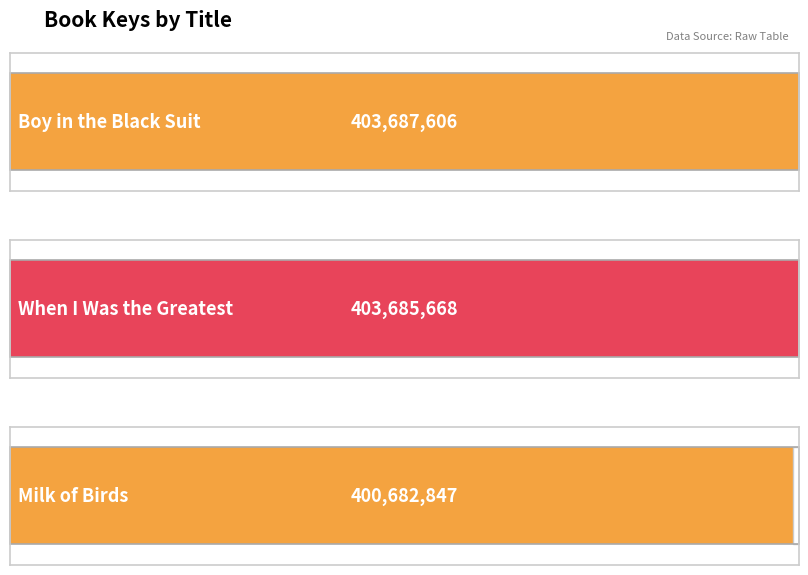

Is it true that the value at Milk of Birds is 400682847?

True